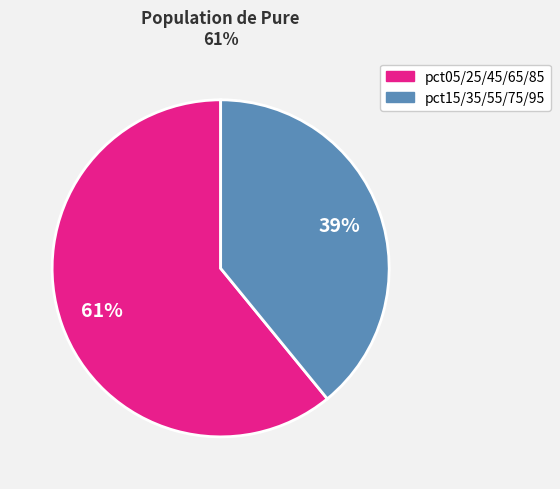

To the nearest percent, what is the average slice percentage?

50%